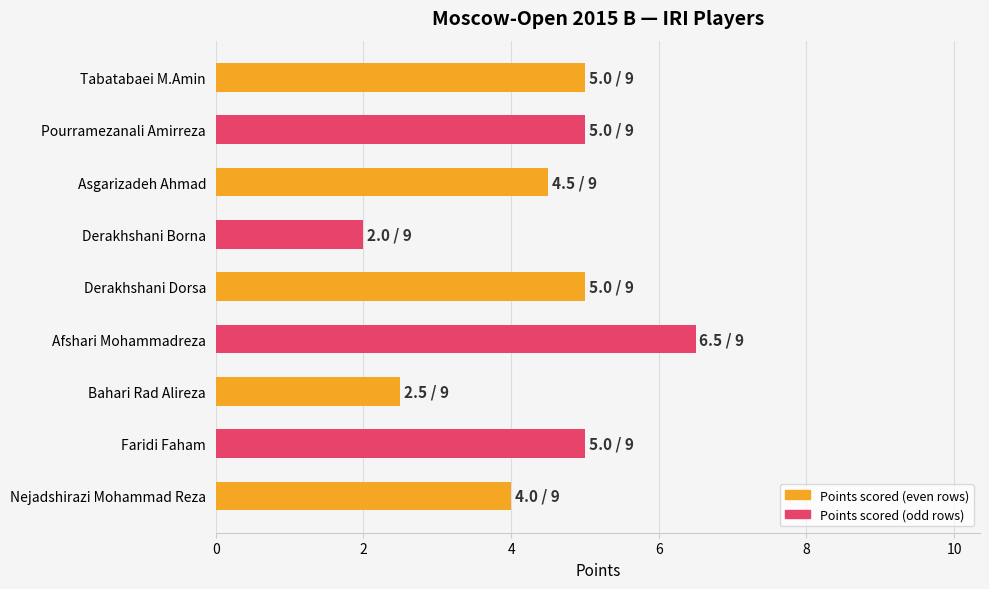

Does the chart contain any negative values?

No